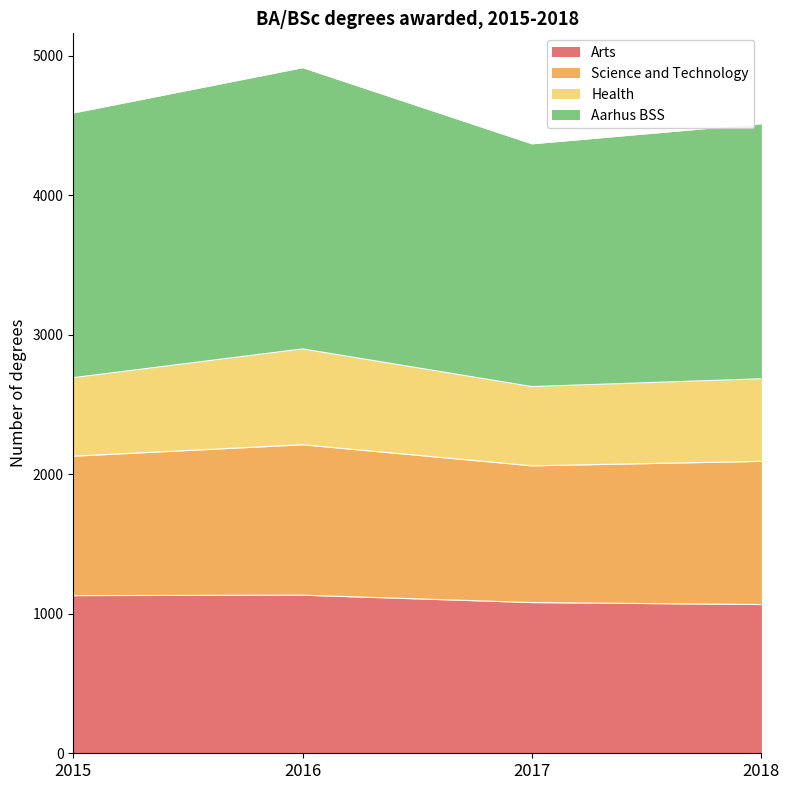

What is the total value across all series at 2018?

4512